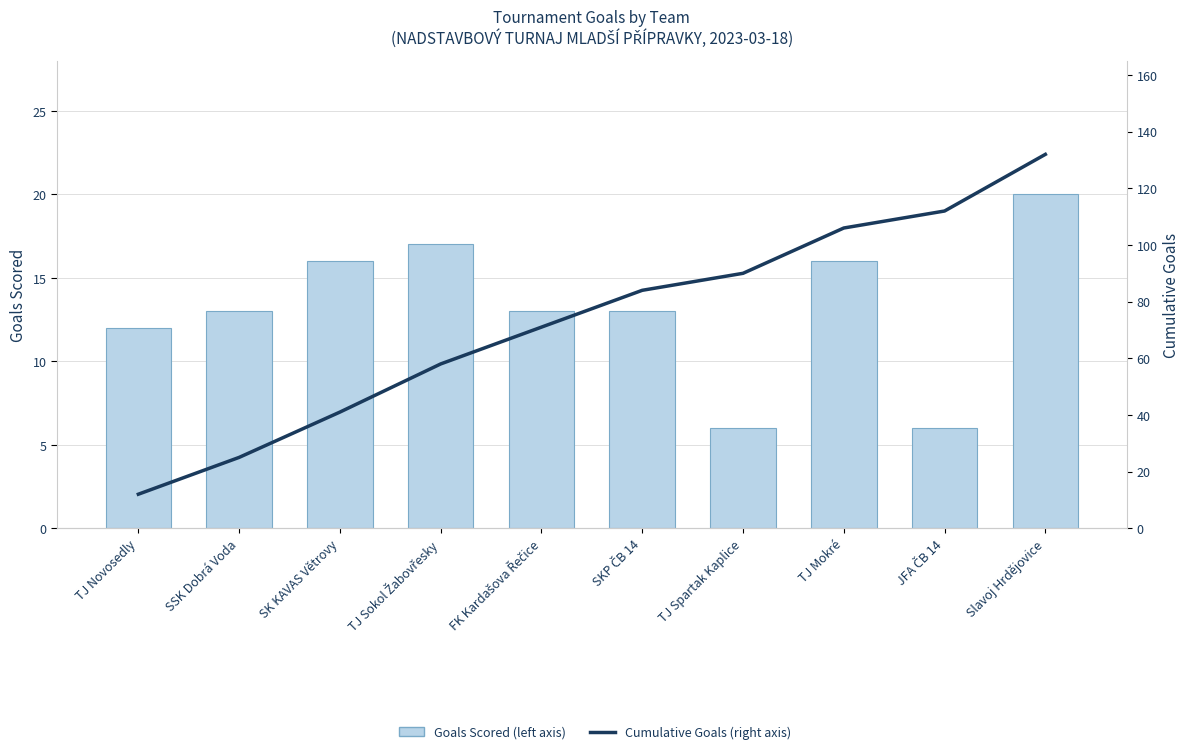

What is the difference between the Cumulative Goals (right axis) values at TJ Mokré and FK Kardašova Řečice?

35